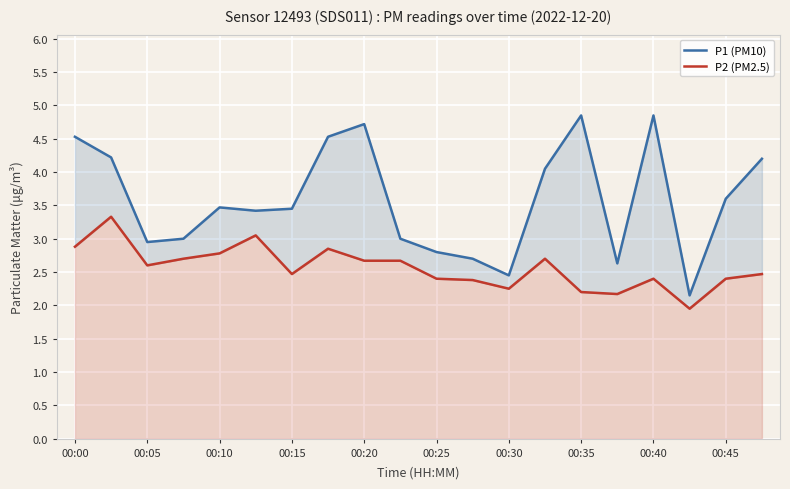

True or false: P2 (PM2.5) and P1 (PM10) cross at least once.

False